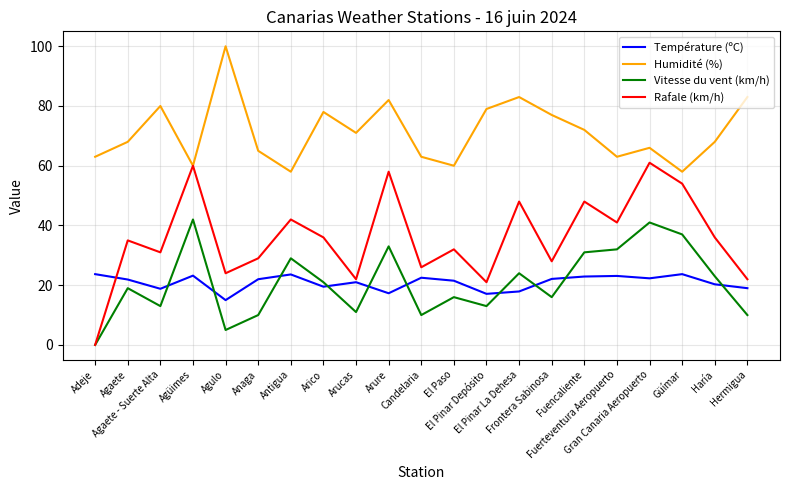

True or false: Température (ºC) and Humidité (%) intersect in this chart.

False